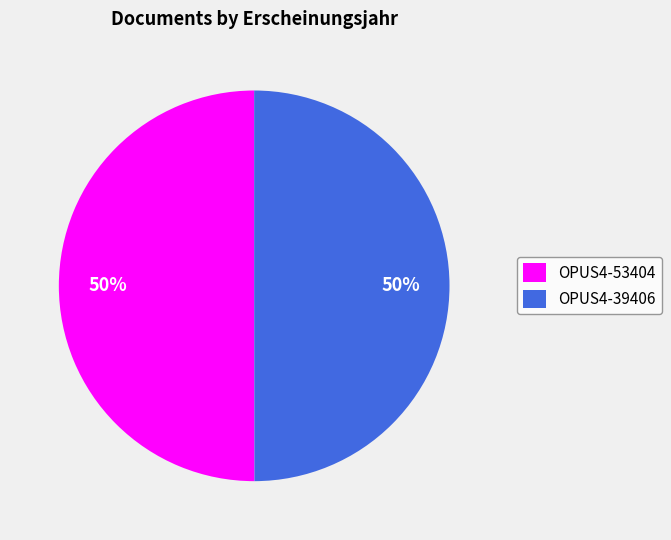

True or false: OPUS4-39406 accounts for 50% of the total.

True